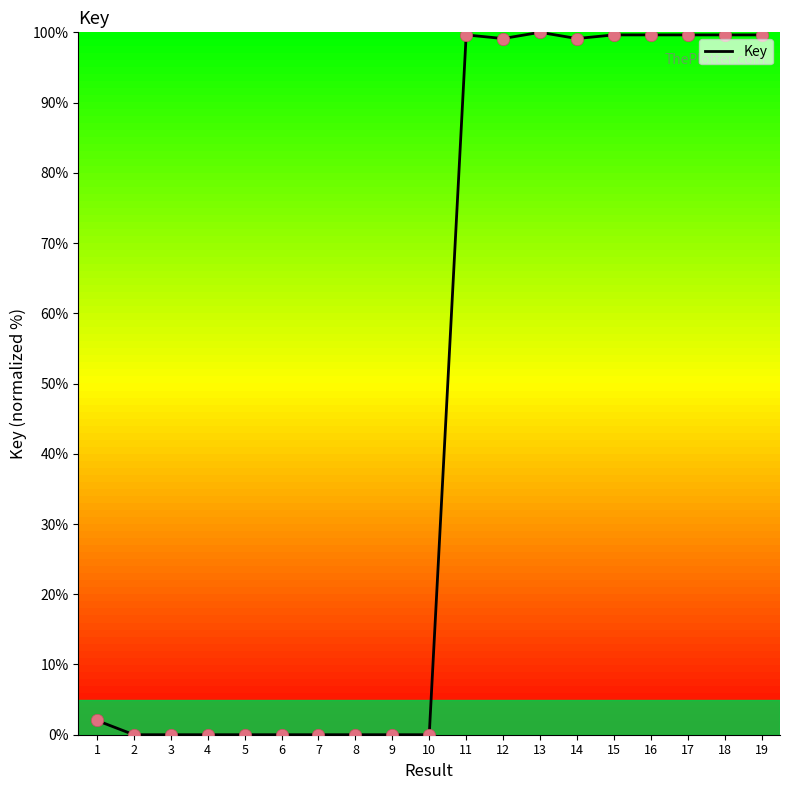

Which has a higher value, 10 or 12?

12